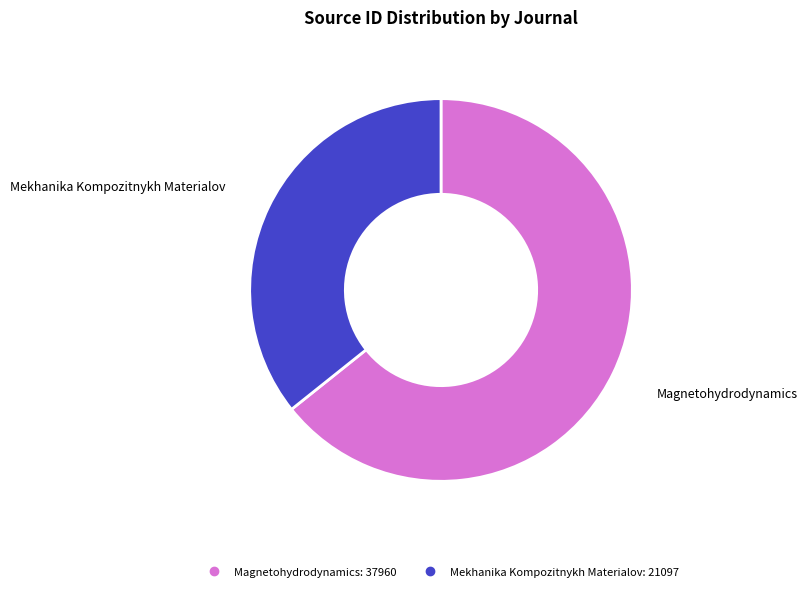

Does any single category account for the majority?

Yes